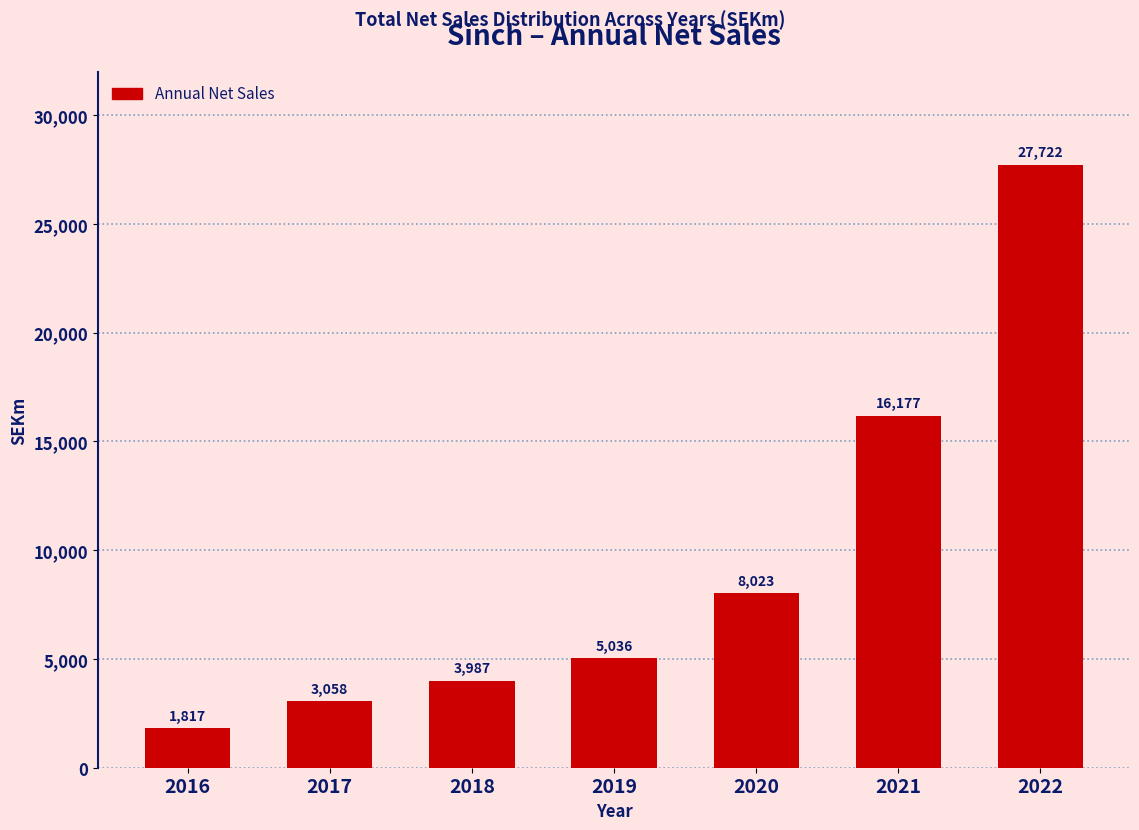

Which has a higher value, 2020 or 2022?

2022